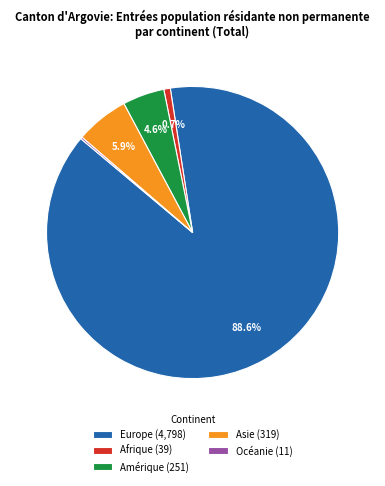

What is the largest slice in the pie chart?

Europe (4,798)